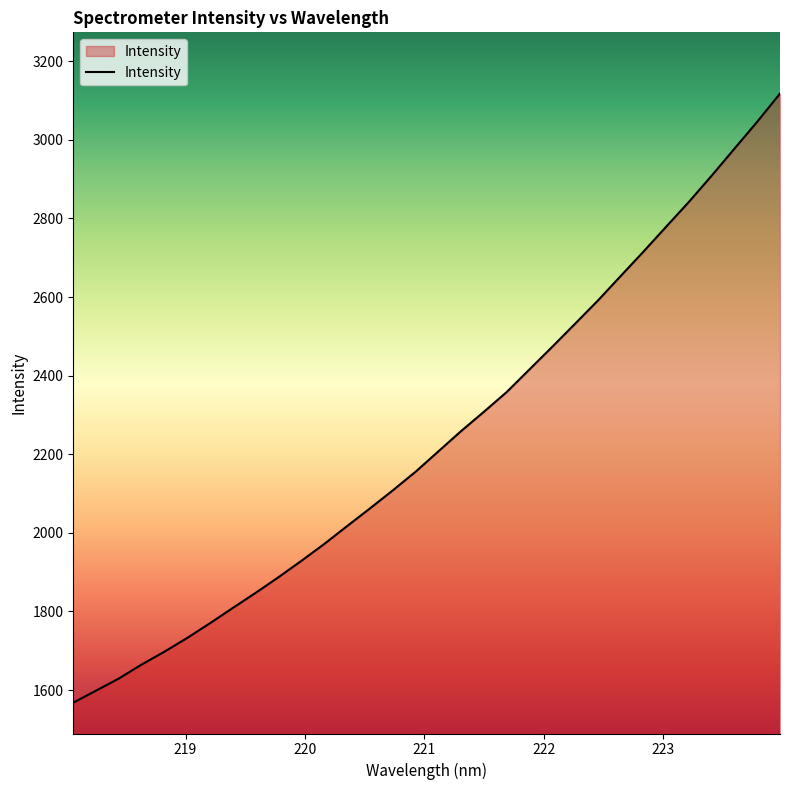

Does the chart have visible grid lines?

No